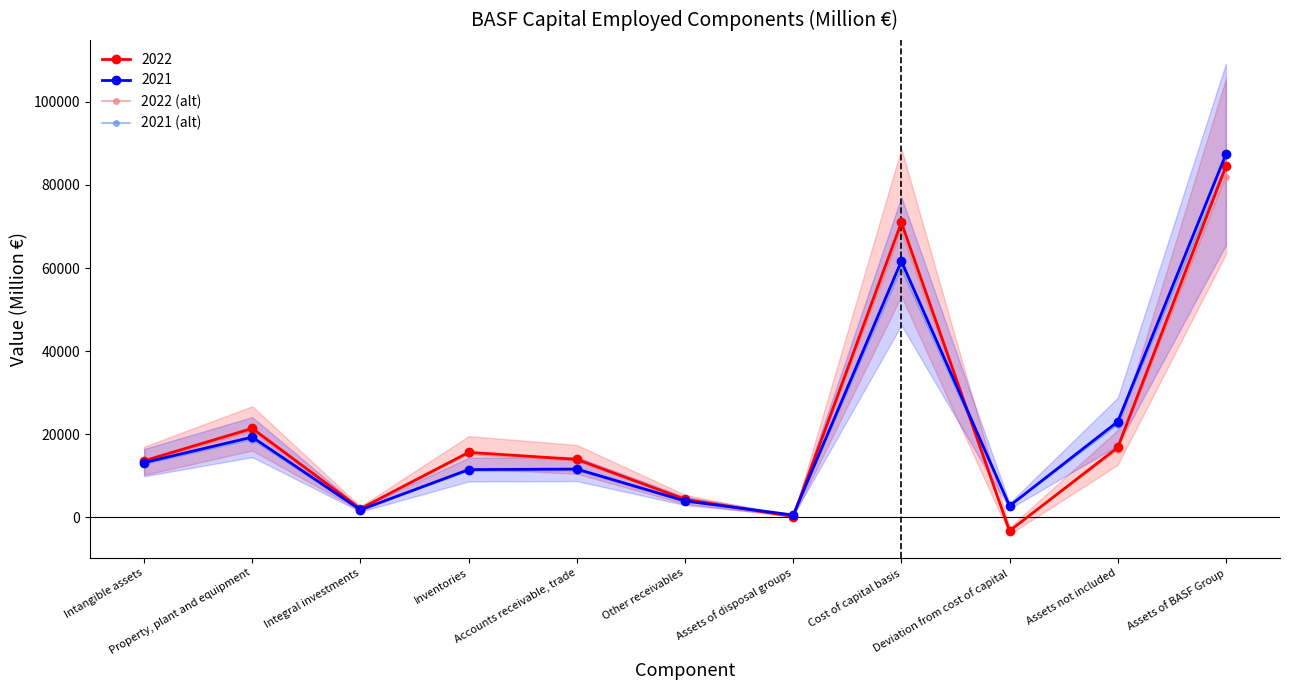

What is the greatest value displayed?

84761.5